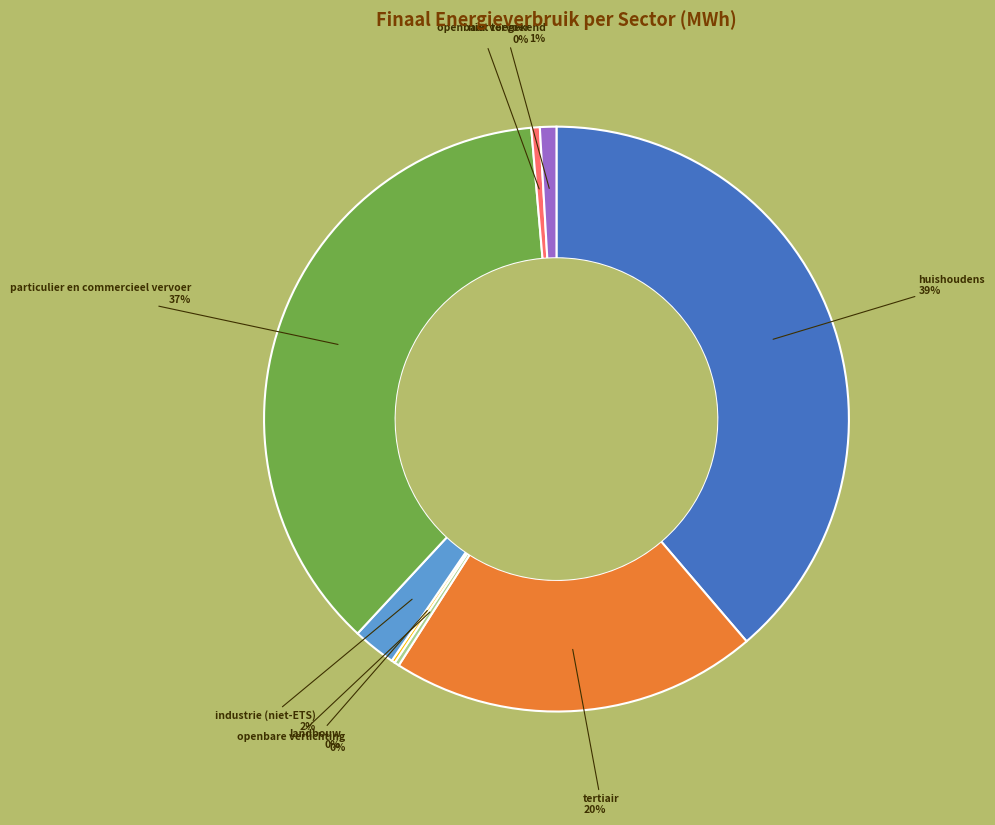

To the nearest percent, what is the average slice percentage?

12%